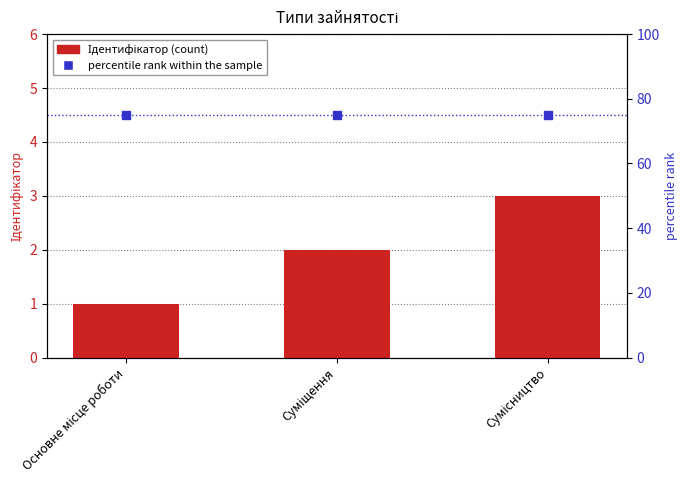

What are all the series names shown in the legend?

Ідентифікатор, percentile rank within the sample